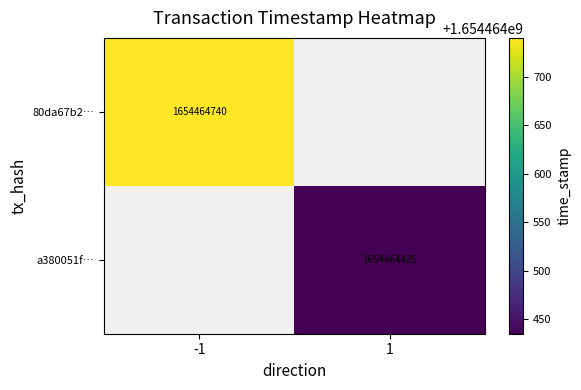

Rank the series by their average value, from highest to lowest.

80da67b248874bba02cf0ff2fc1056d7beeff82, a380051f413bd161ef93225bfe19554e9cd0c08